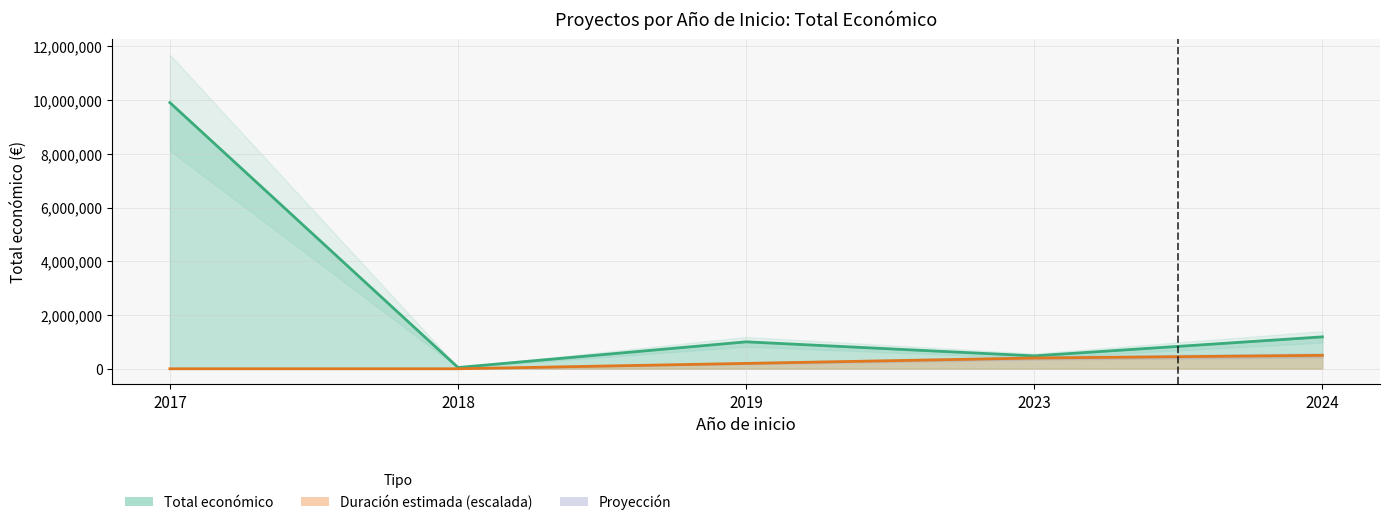

The Total económico series shows 479882 at 2023. True or false?

True